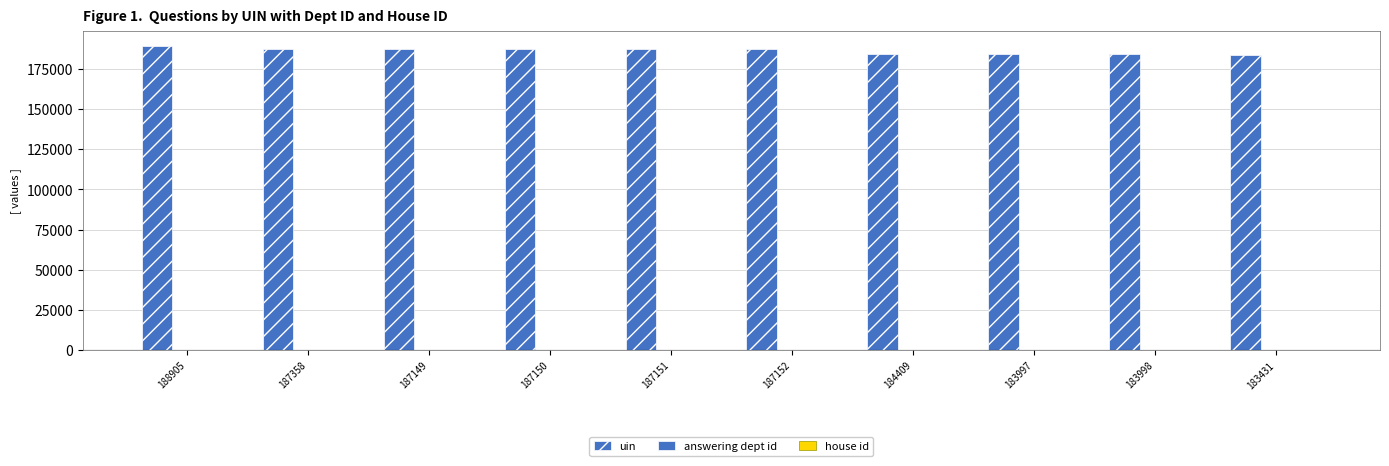

At 187149, list the series in order from largest to smallest.

uin, answering dept id, house id